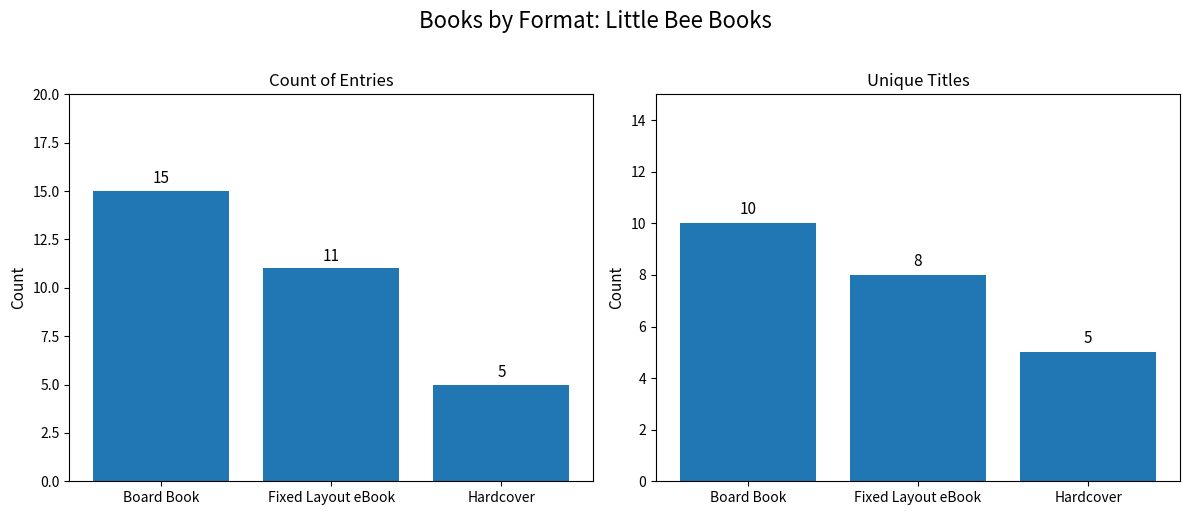

Between Fixed Layout eBook and Hardcover, which series saw the biggest shift?

Count